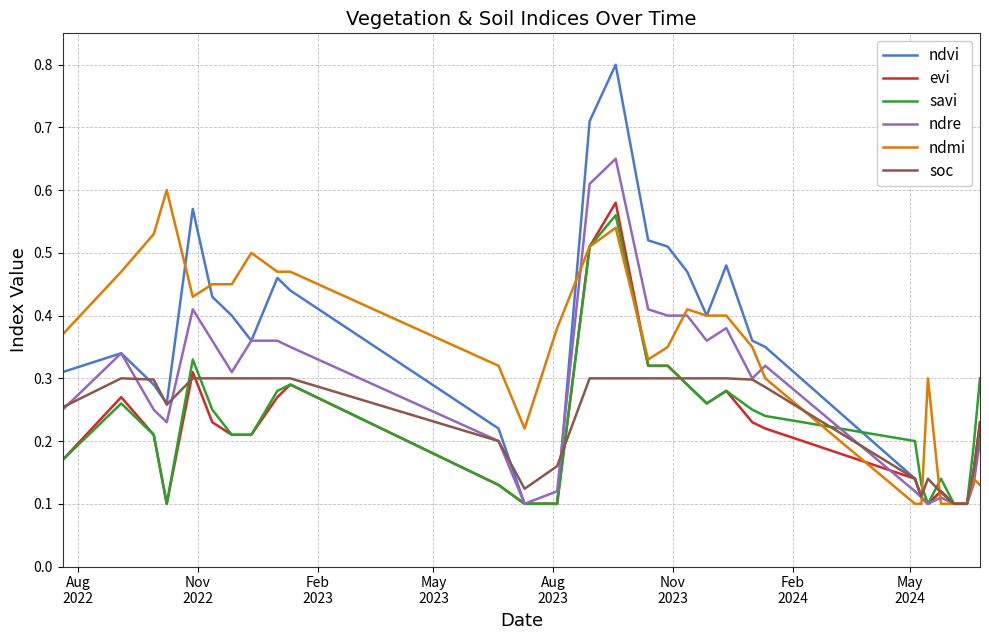

What is the greatest value displayed?

0.8